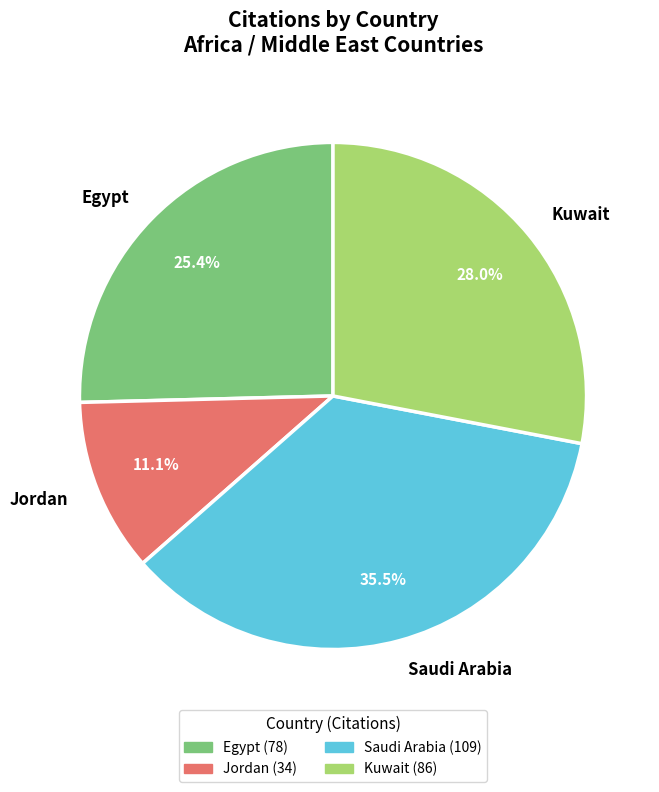

How much of the chart is everything except Jordan?

88.9%